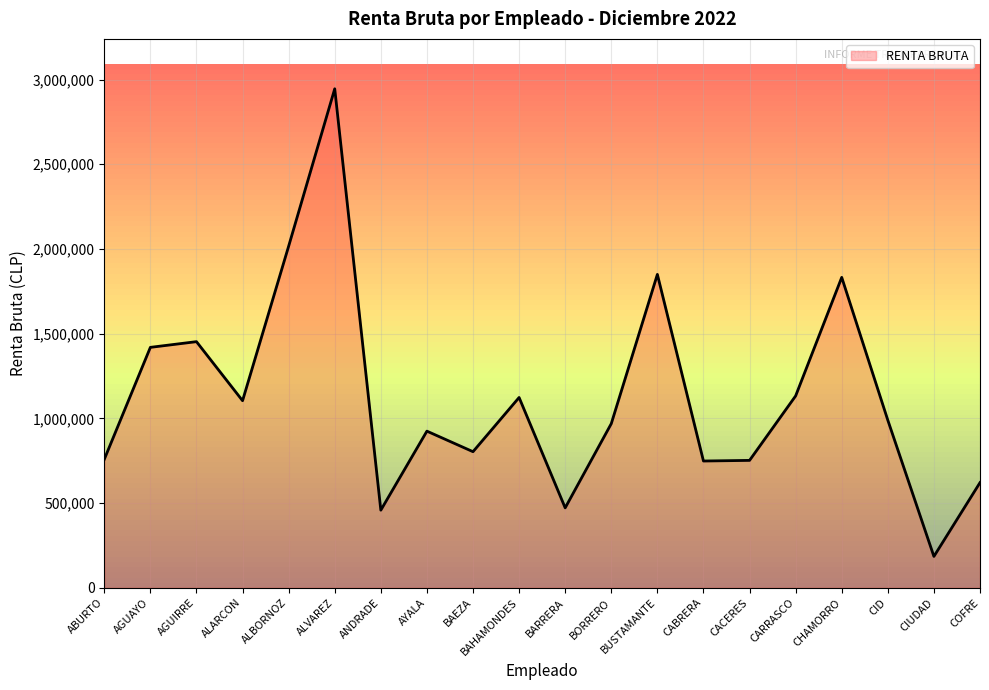

Approximately how many times larger is the value at ANDRADE compared to BAHAMONDES?

0.4